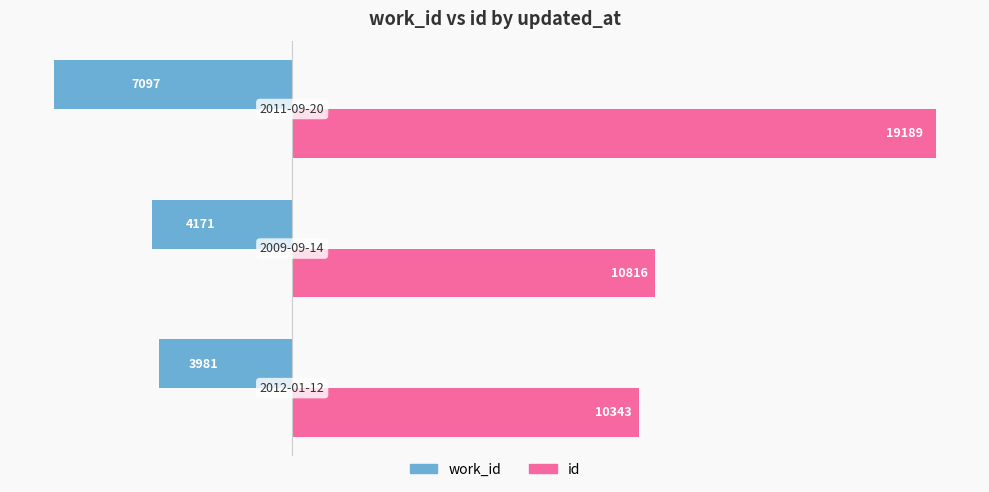

Which series has the largest range (max minus min)?

id